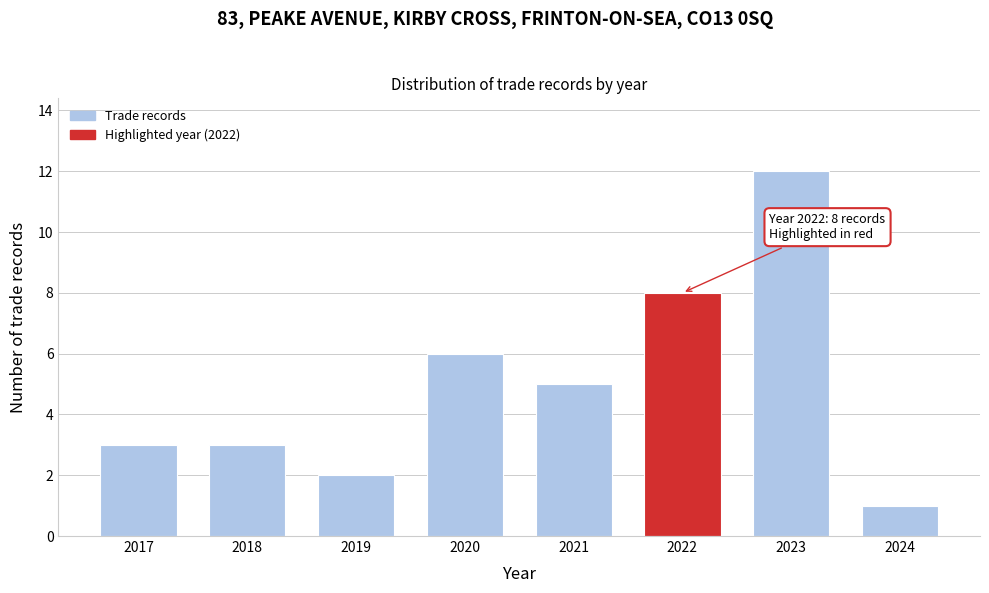

Reading right to left, list all the values displayed in this chart.

2024=1	2023=12	2022=8	2021=5	2020=6	2019=2	2018=3	2017=3